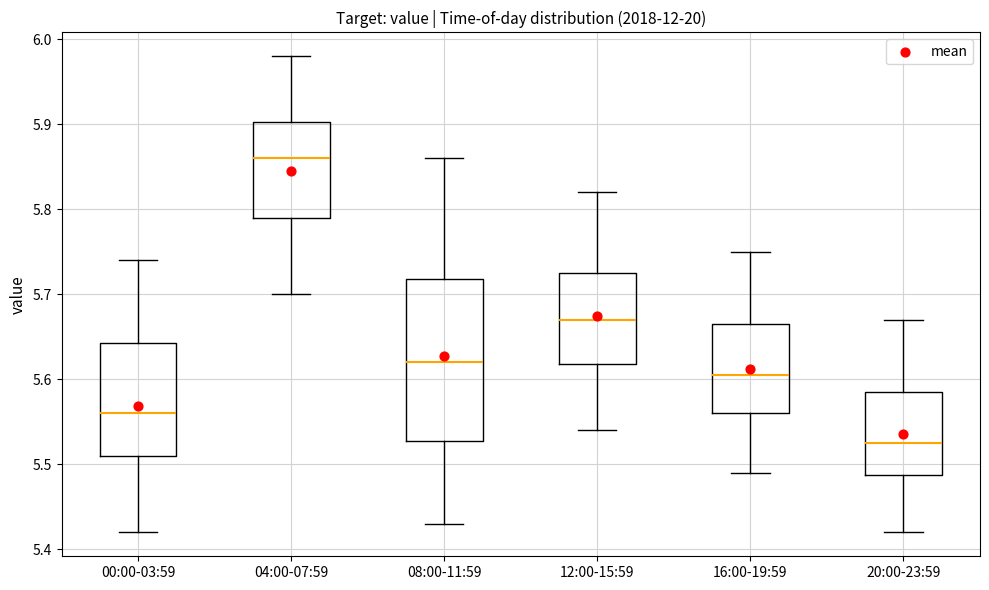

Comparing the boxes themselves (not the whiskers), which one is the tallest?

08:00-11:59